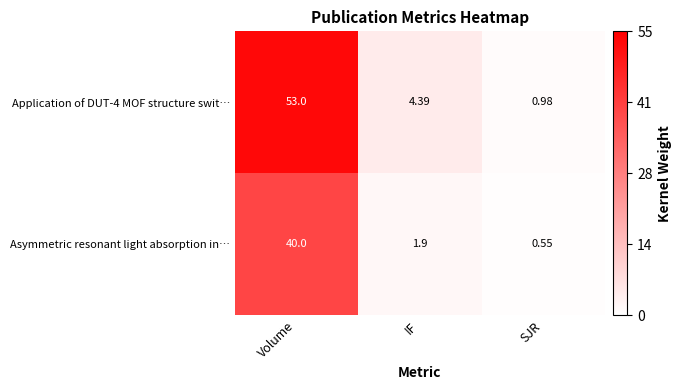

Rank the series by their maximum value, from highest to lowest.

Application of DUT-4 MOF structure swit…, Asymmetric resonant light absorption in…